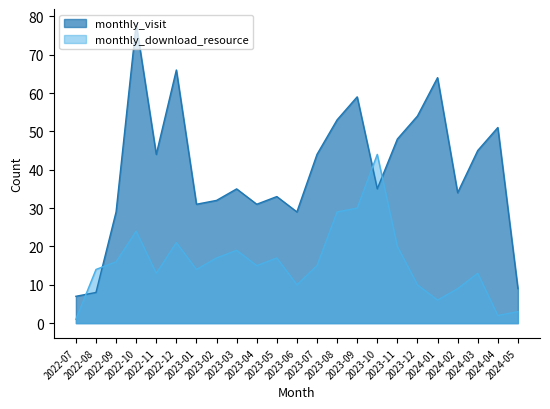

What is the lowest value of the monthly_download_resource series?

1